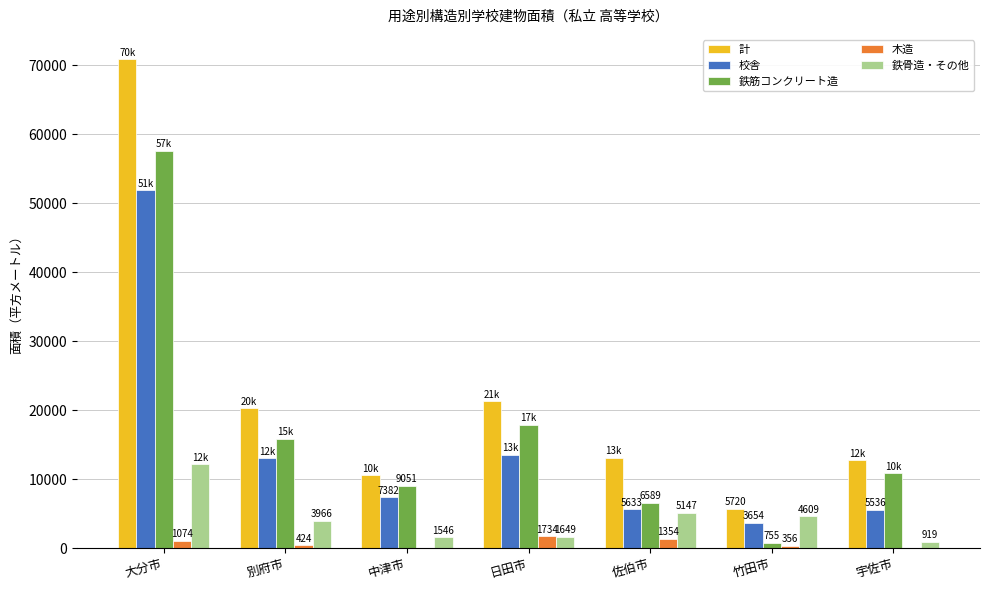

The value of 計 at 別府市 is 20271. True or false?

True